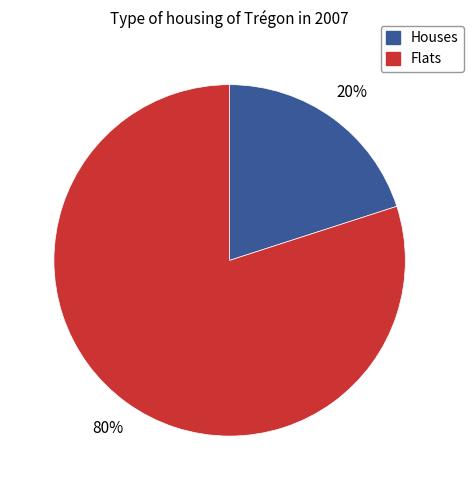

To the nearest percent, what is the average slice percentage?

50%